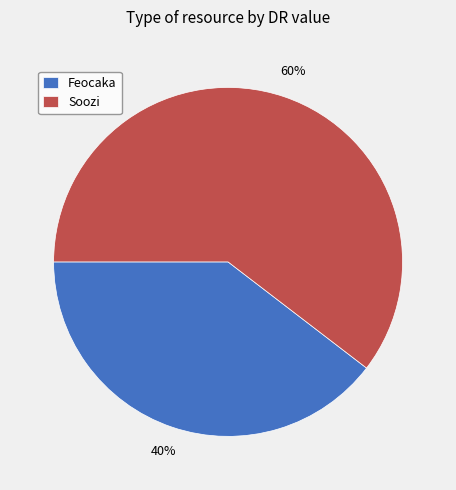

To the nearest percent, what portion does Feocaka represent?

40%